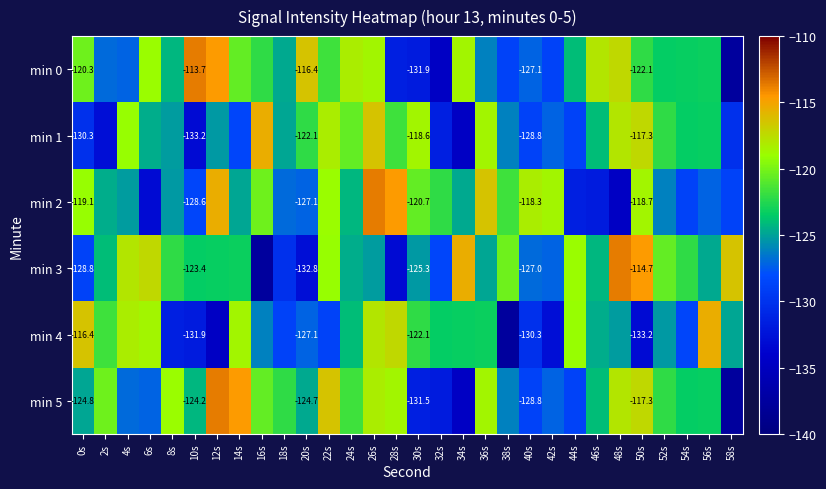

What is the total value across all series at 8s?

-747.4